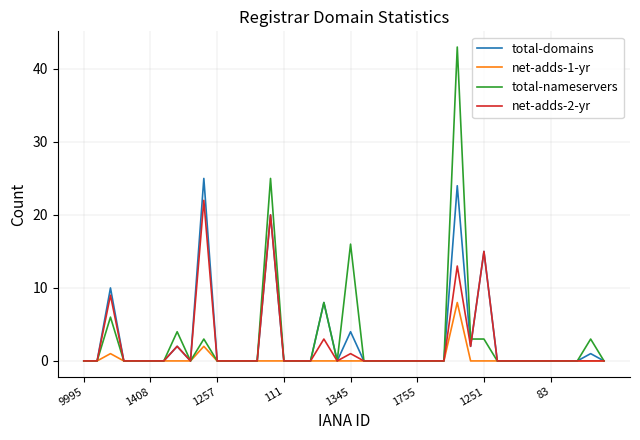

What is the maximum value for total-nameservers?

43